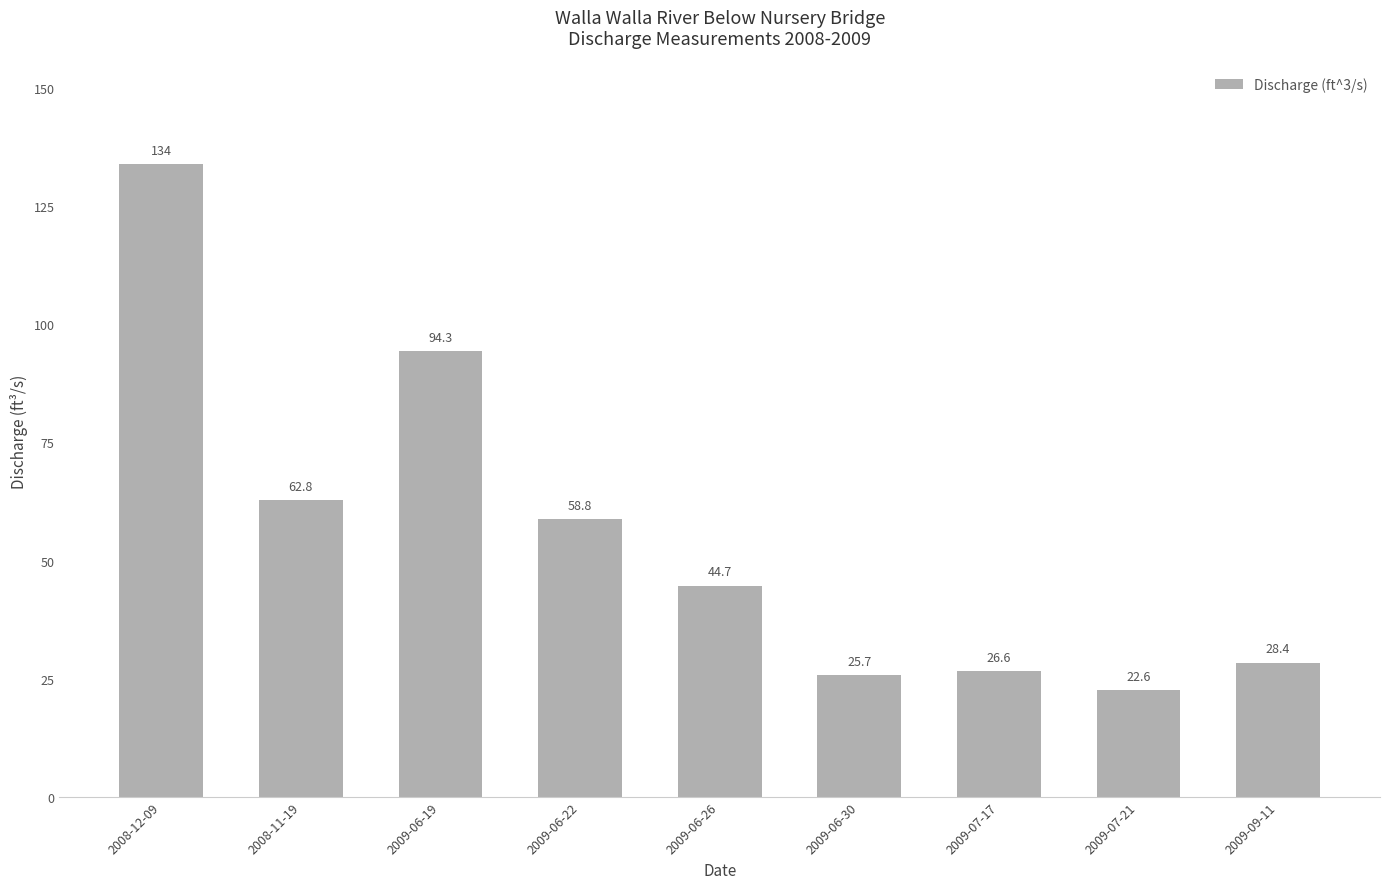

What is the sum of the values at 2009-09-11 and 2009-06-26?

73.1